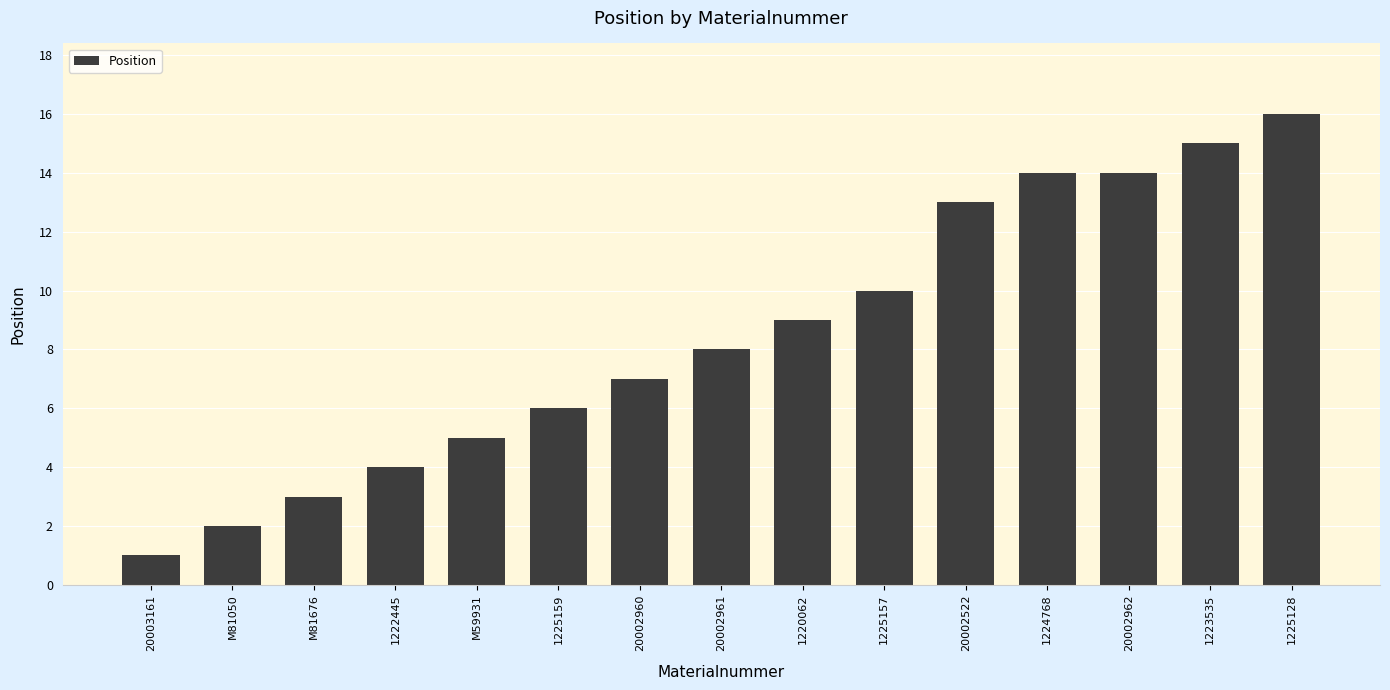

Reading left to right, extract all data points from this chart.

1	2	3	4	5	6	7	8	9	10	13	14	14	15	16